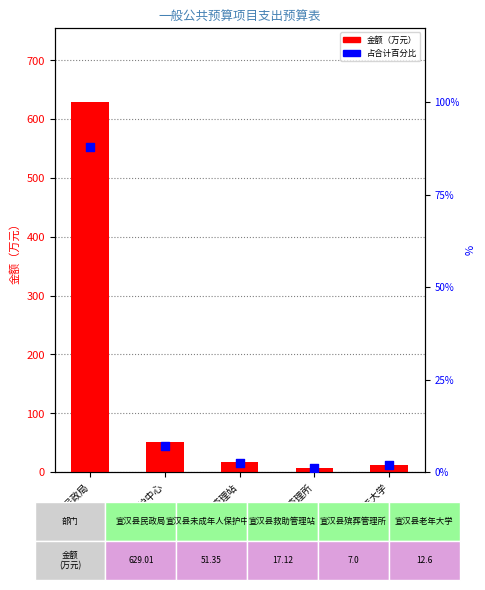

Is the value of 金额（万元） at 宣汉县未成年人保护中心 greater than the value of 占合计百分比 at 宣汉县民政局?

No